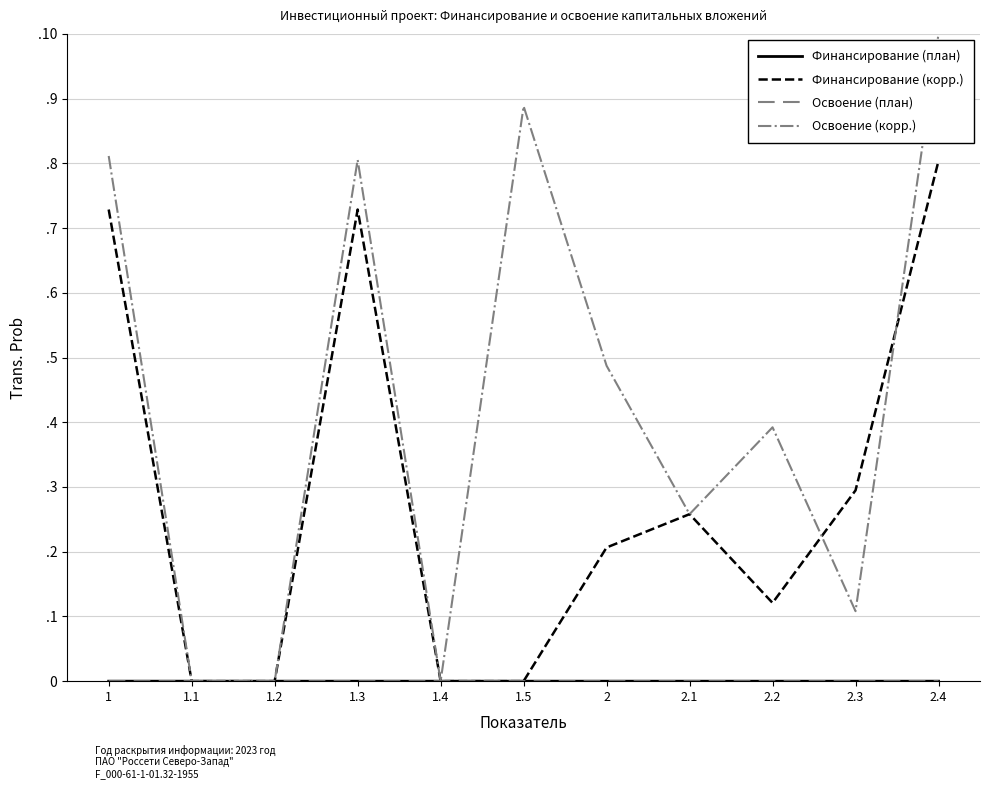

True or false: Освоение (план) has more than 0 points higher than both neighbors.

True